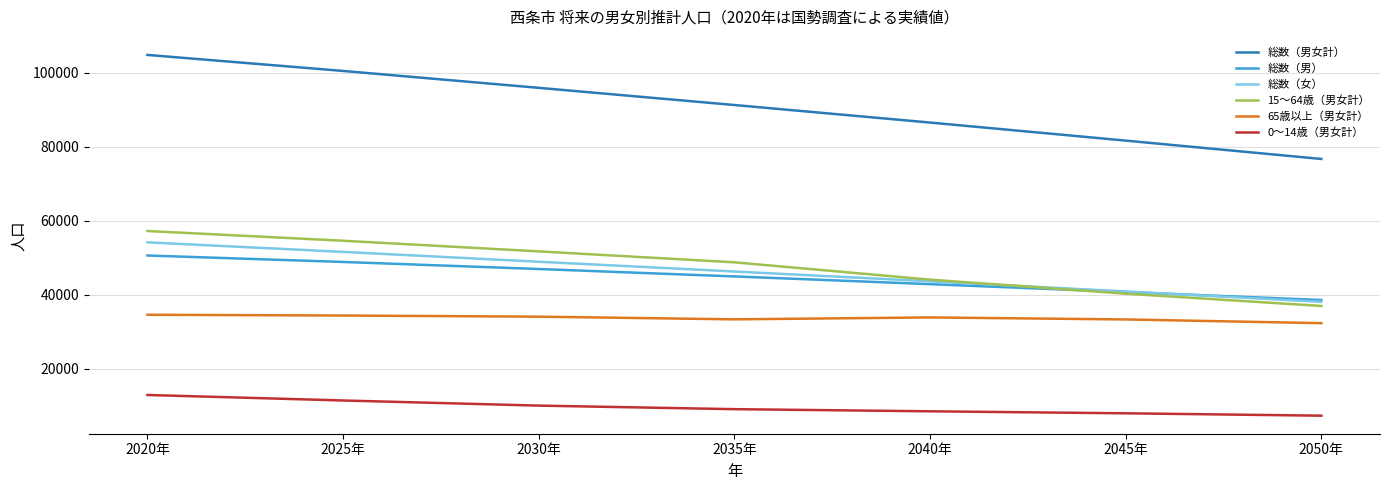

What is the smallest value displayed?

7353